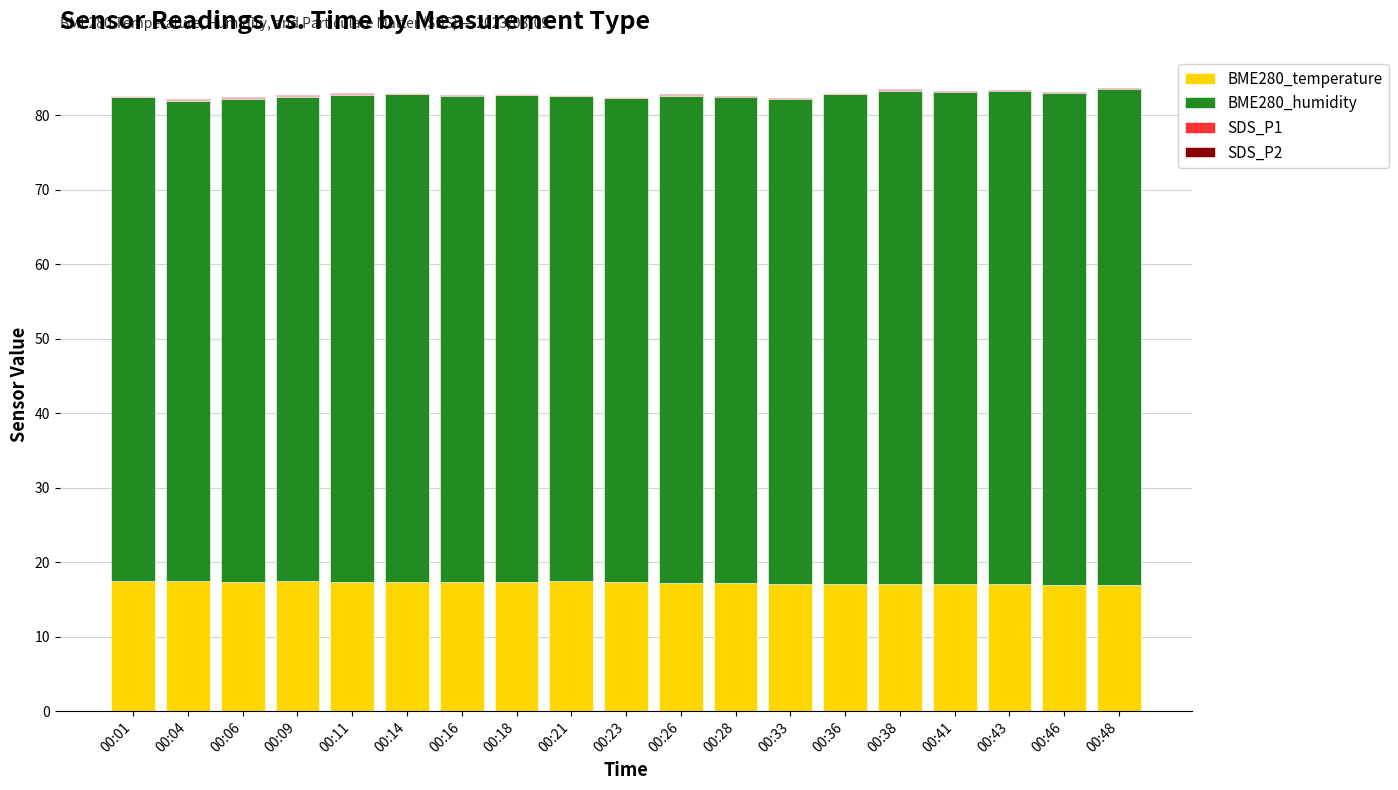

What is the maximum value for BME280_temperature?

17.5